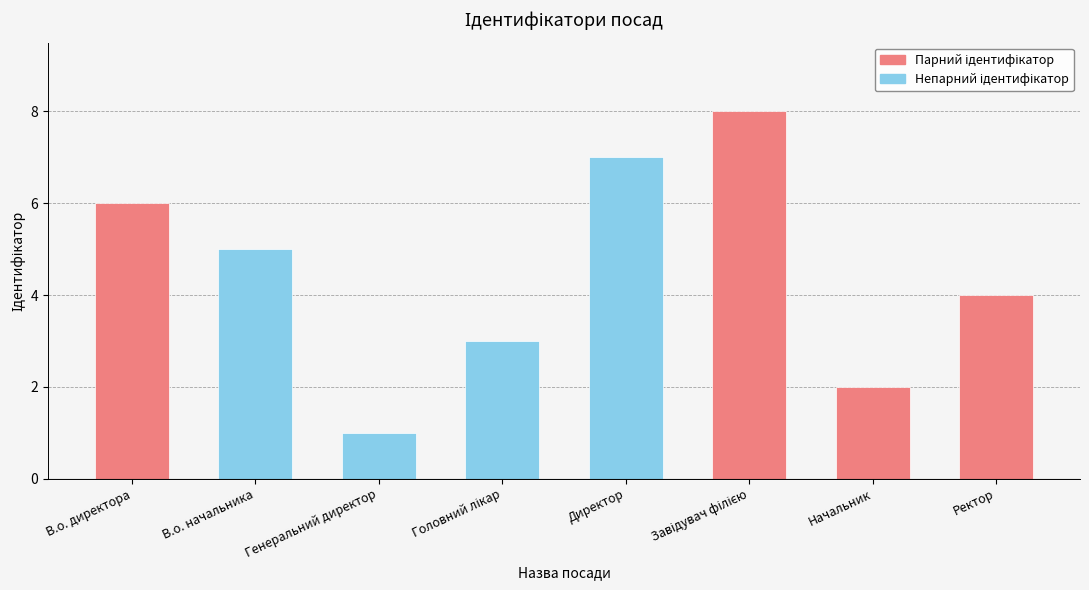

What is the smallest value displayed?

1